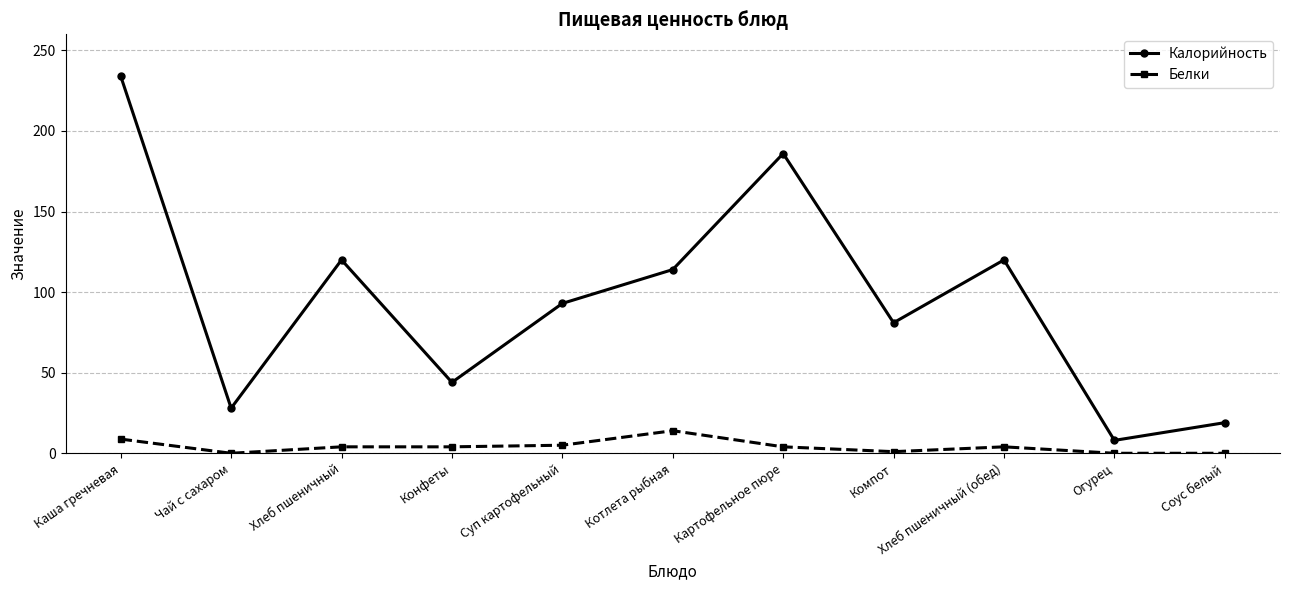

How many interior local peaks does the Калорийность series have?

3